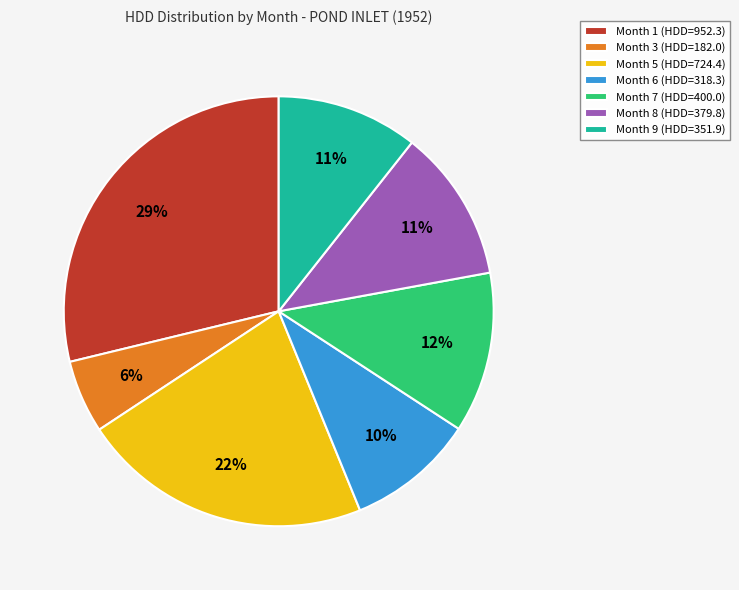

Combined, do Month 5 (HDD=724.4) and Month 7 (HDD=400.0) account for over 50%?

No